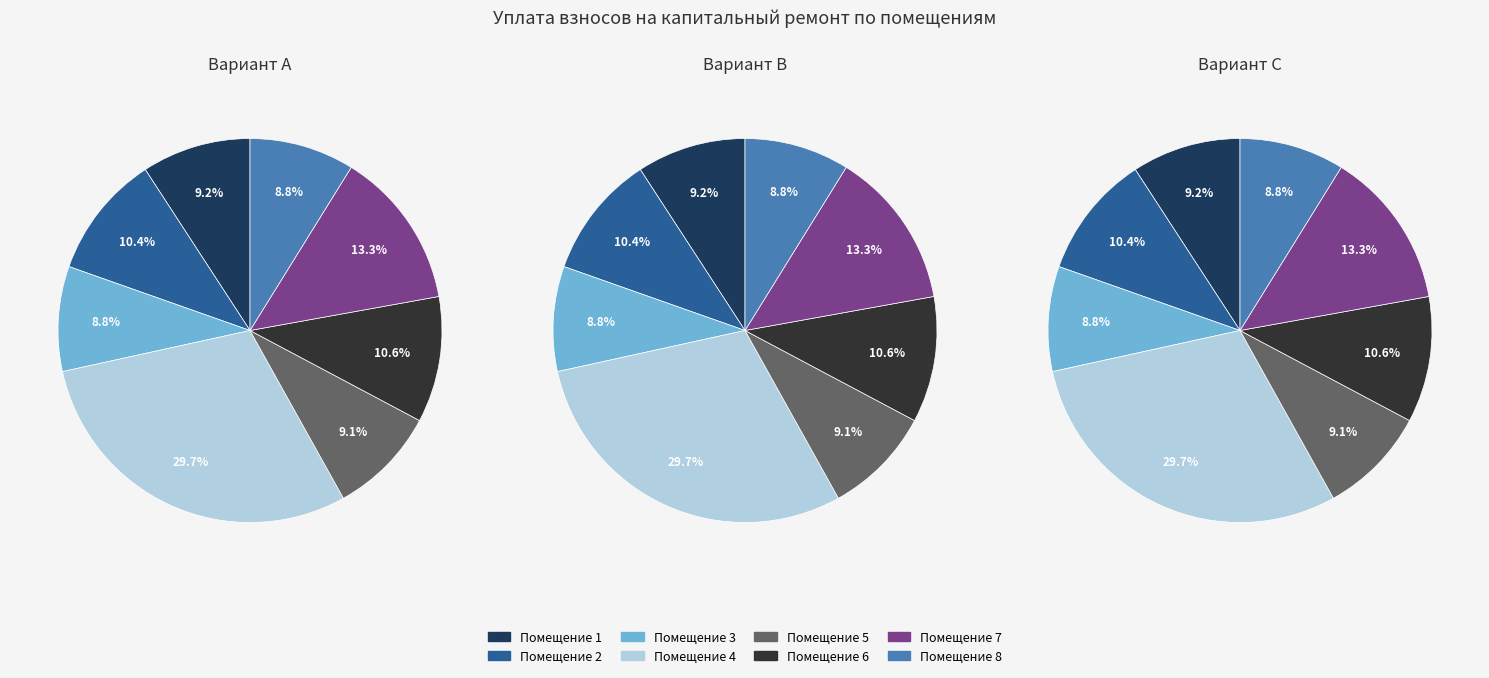

To the nearest percent, what portion does 6 represent?

11%